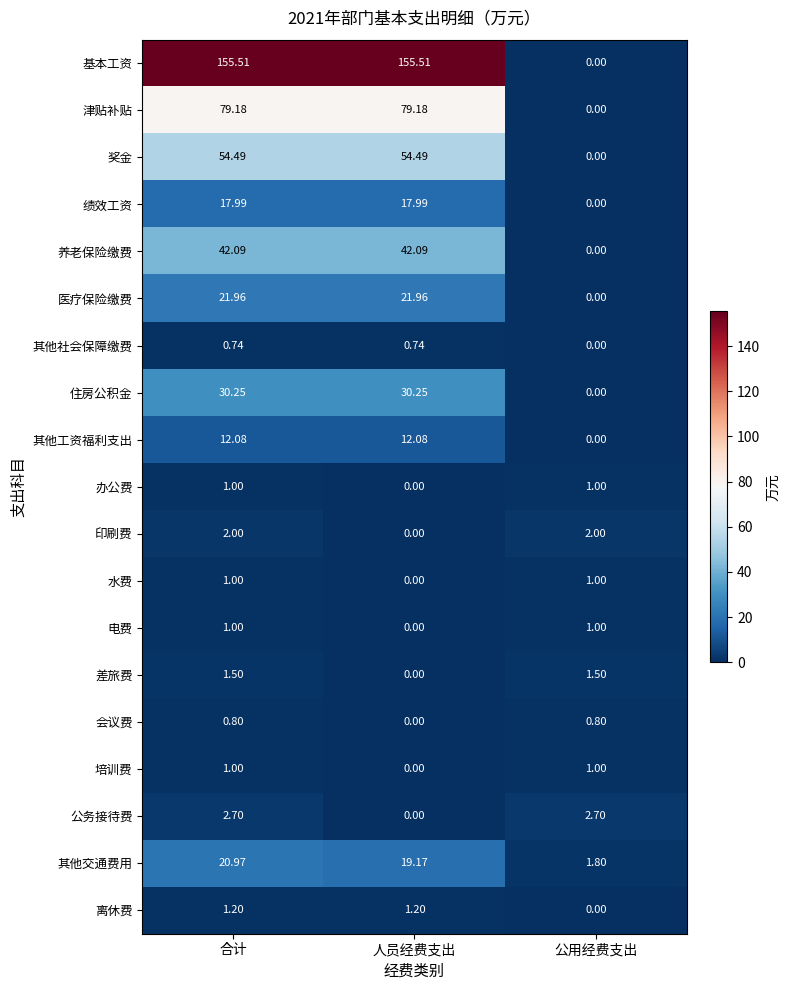

At how many categories does at least one series exceed 47?

2